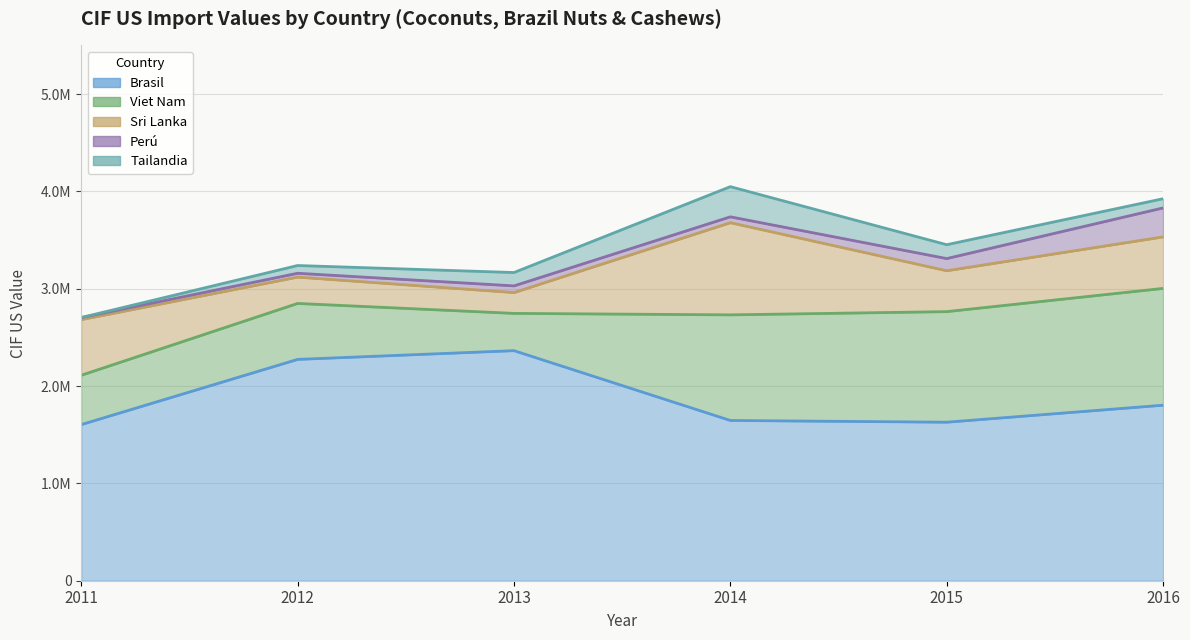

Which series has the largest total across all categories?

Brasil